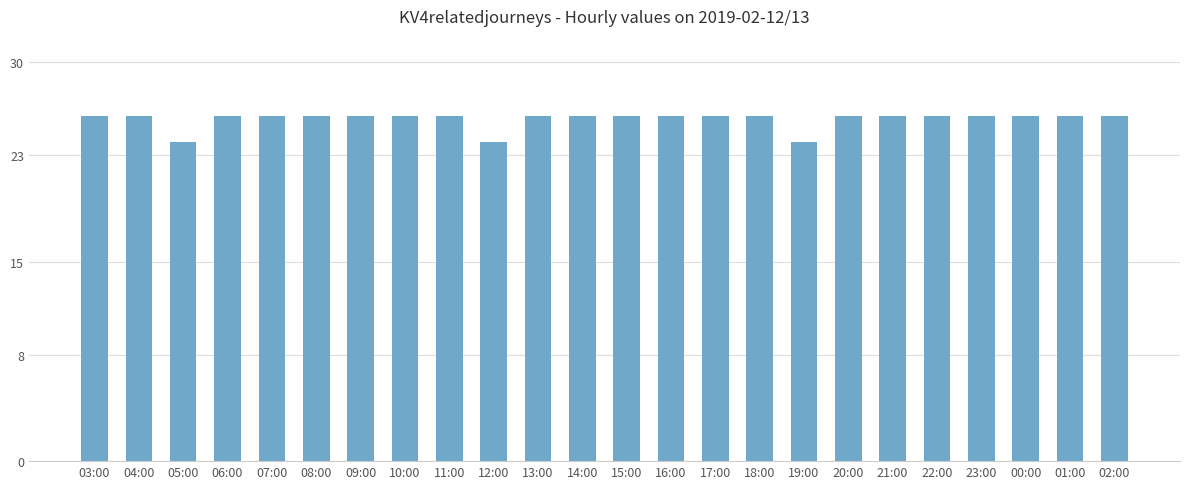

Reading left to right, extract all data points from this chart.

26	26	24	26	26	26	26	26	26	24	26	26	26	26	26	26	24	26	26	26	26	26	26	26